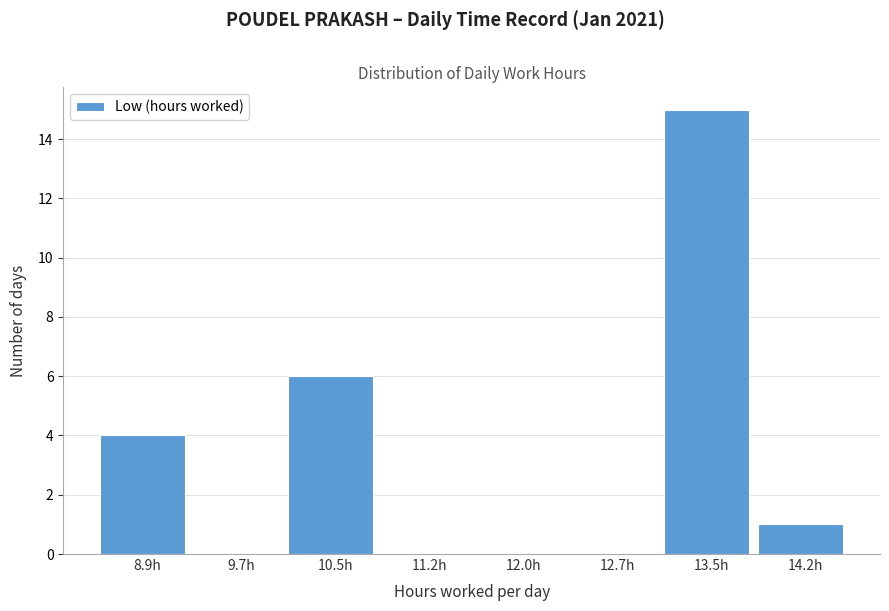

Reading left to right, extract all data points from this chart.

8.9h=4	9.7h=0	10.5h=6	11.2h=0	12.0h=0	12.7h=0	13.5h=15	14.2h=1